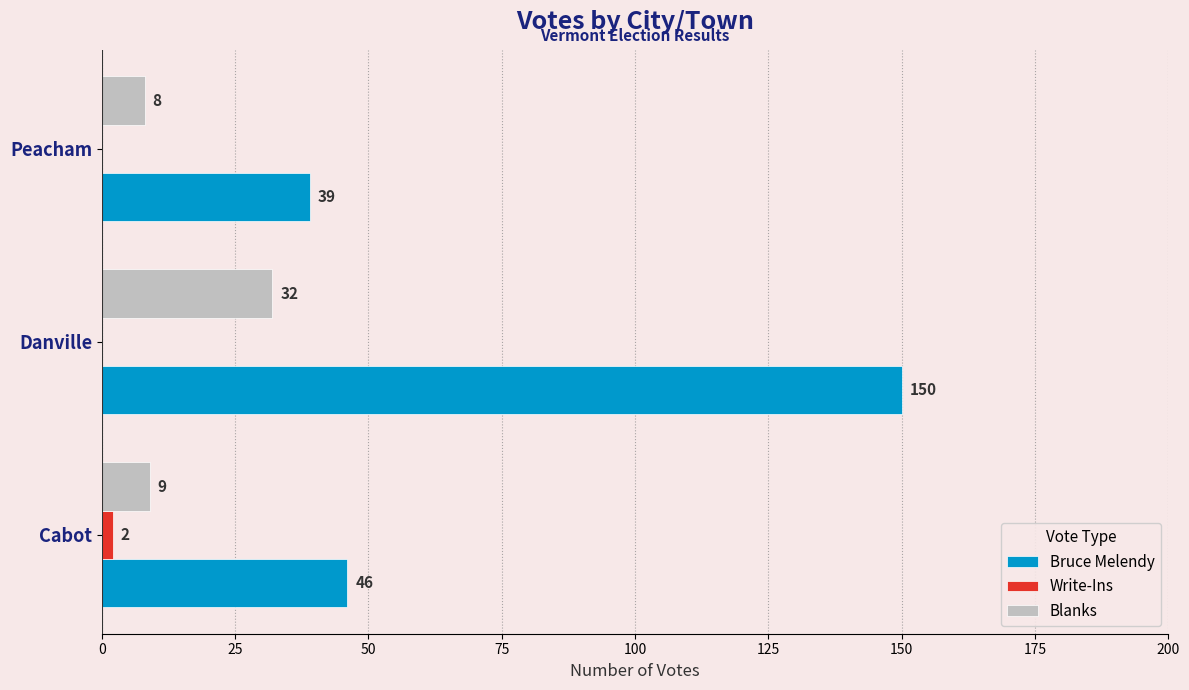

Which series has the largest total across all categories?

Bruce Melendy